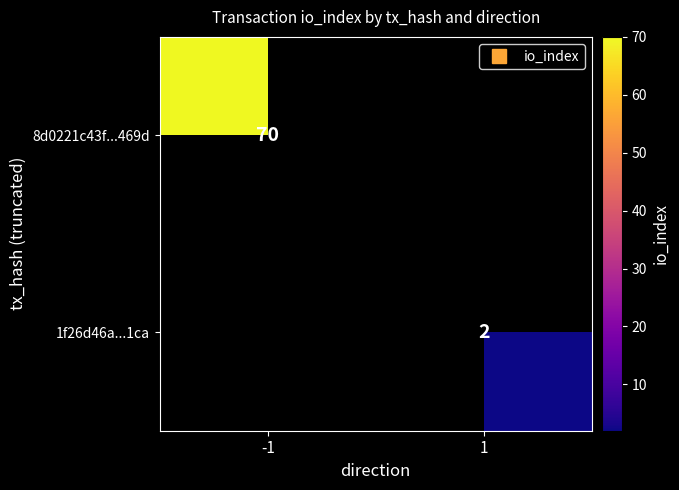

At 1, list the series in order from smallest to largest.

8d0221c43f...469d, 1f26d46a...1ca